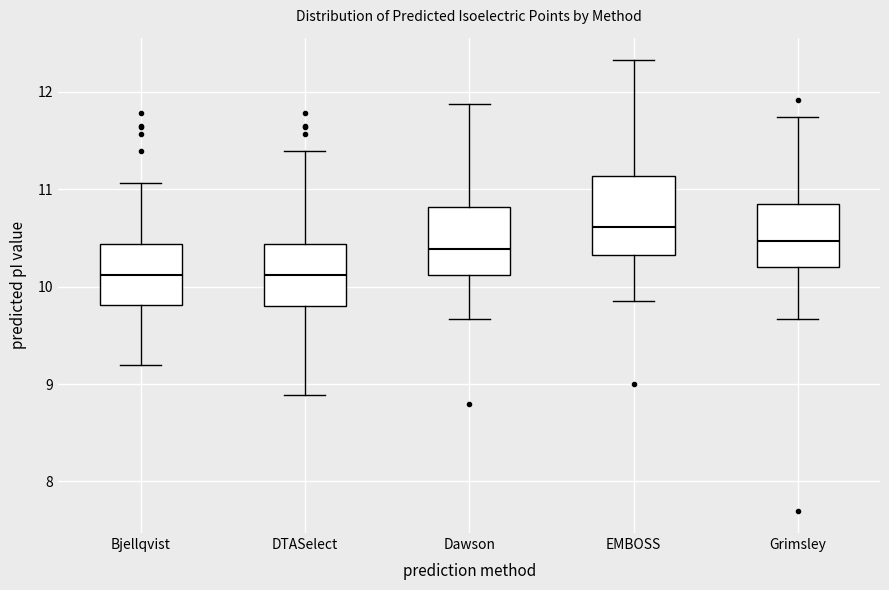

Where is the lower edge of the box for EMBOSS on the y-axis? The values are not printed on the chart, so give them approximately, as read against the axis.

10.3